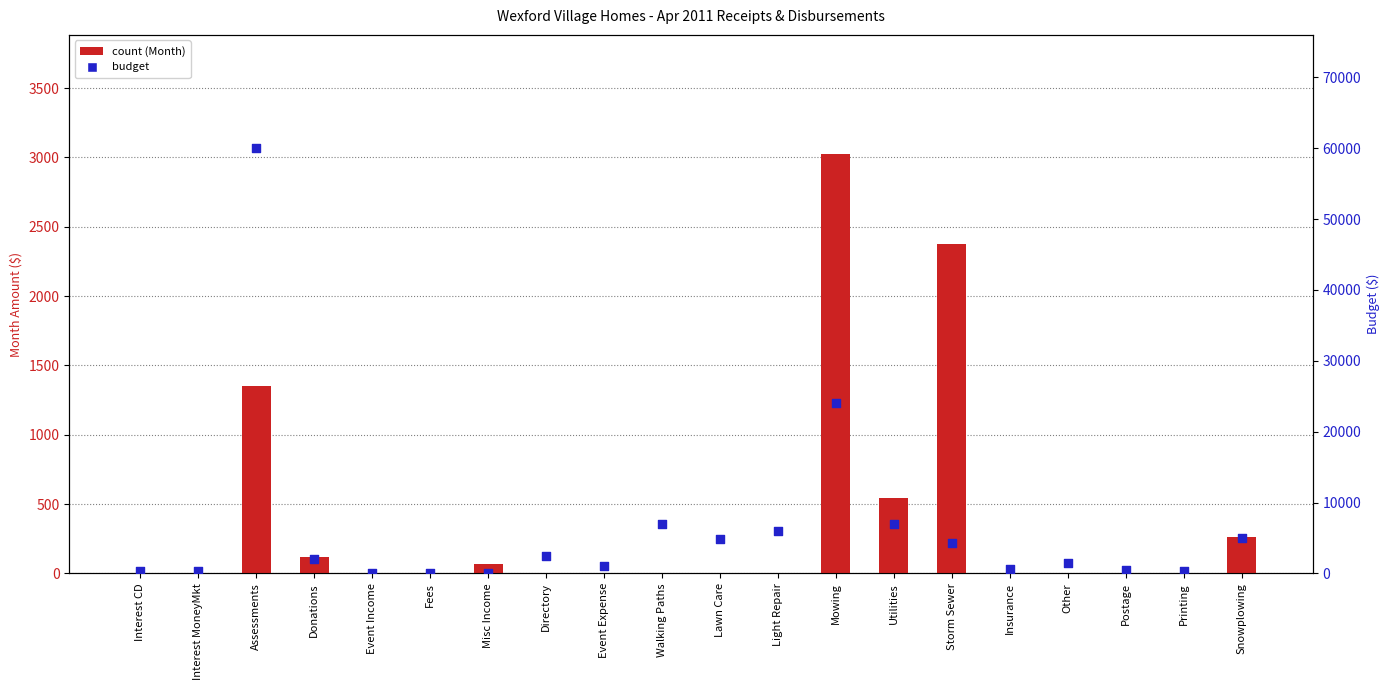

At how many categories does at least one series exceed 16344?

2